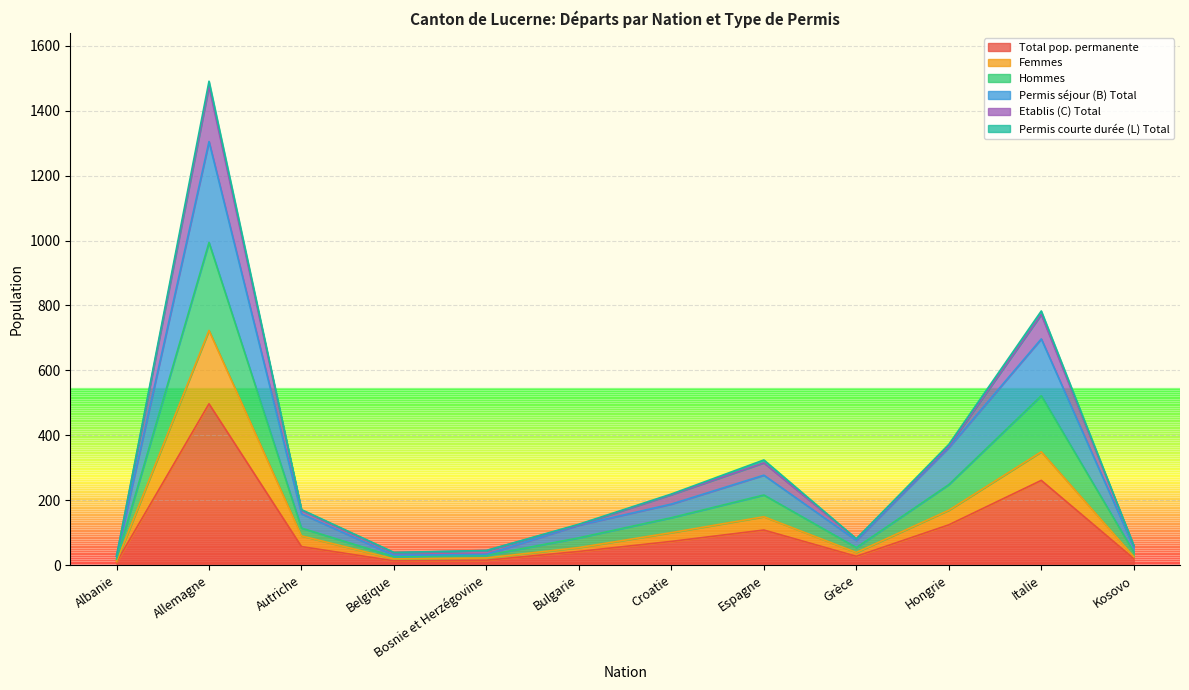

What is the difference between the maximum and minimum values in the Total pop. permanente series?

488